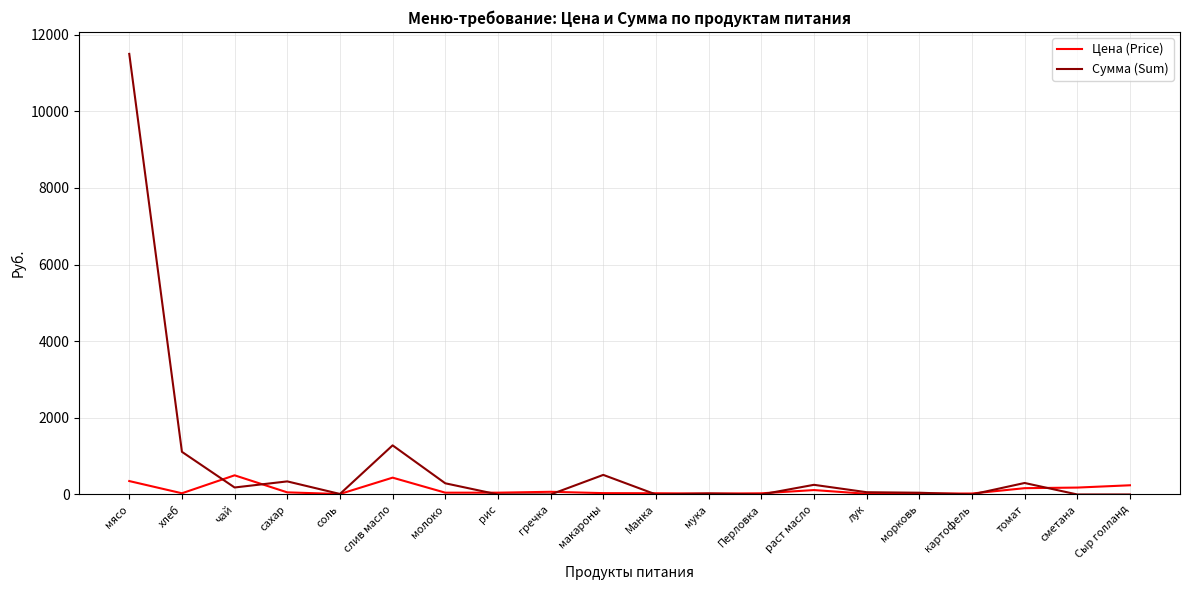

Rank the series by their maximum value, from lowest to highest.

Цена (Price), Сумма (Sum)